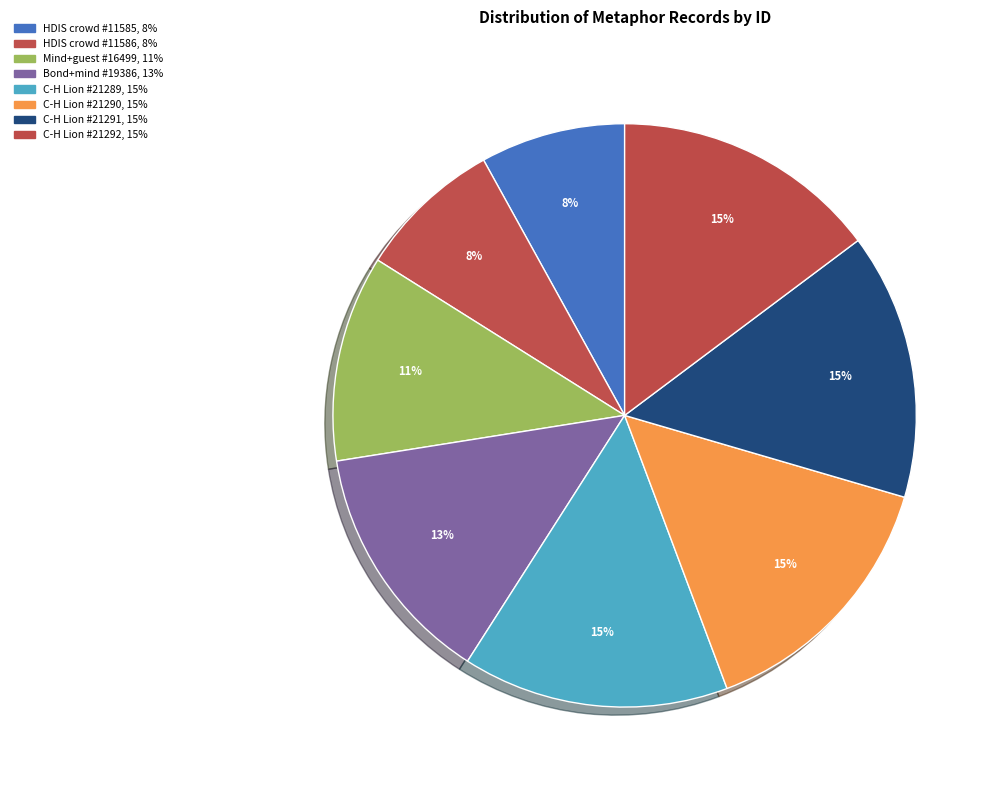

Is there a majority slice in this chart?

No